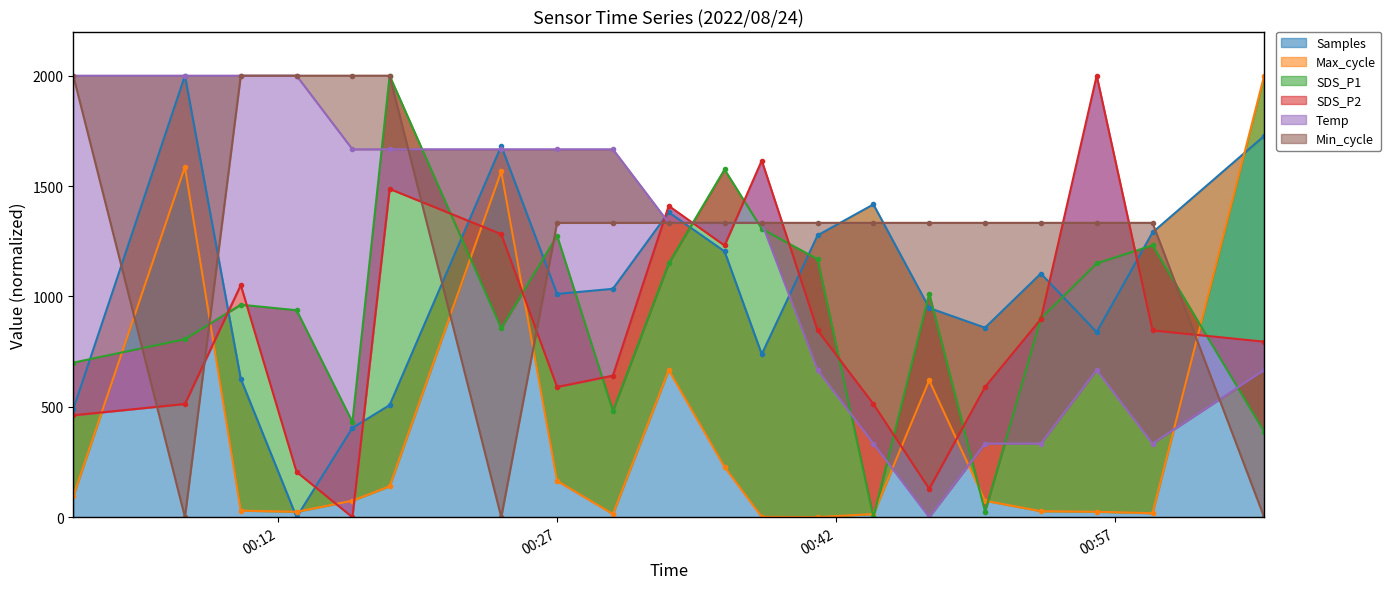

At which category is the sum across all series the highest?

2022/08/24 00:18